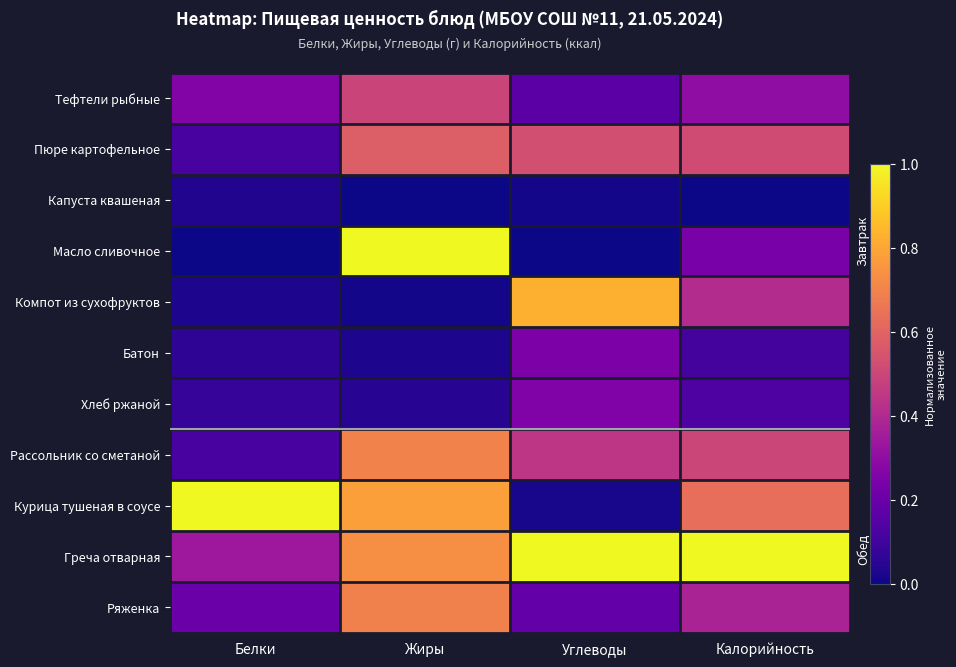

List the series in order of their peak value, highest first.

Масло сливочное, Курица тушеная в соусе, Греча отварная, Компот из сухофруктов, Рассольник со сметаной, Ряженка, Пюре картофельное, Тефтели рыбные, Хлеб ржаной, Батон, Капуста квашеная